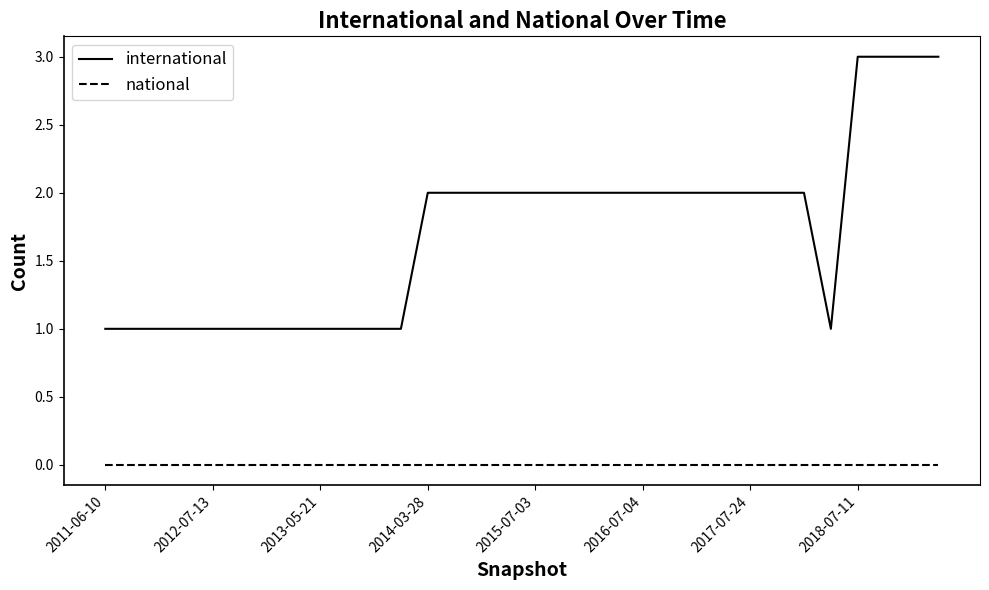

Which series has the largest total across all categories?

international